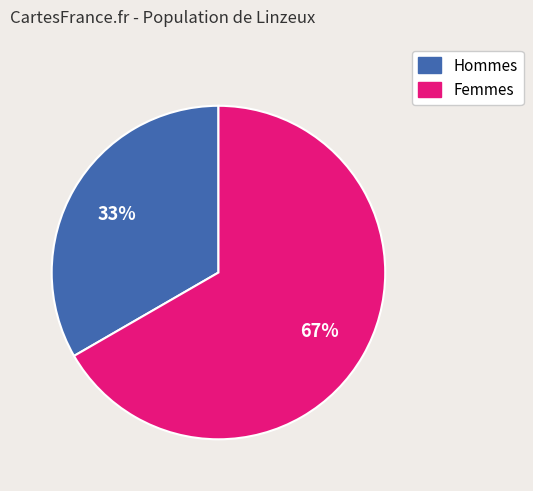

Count the number of slices in the pie.

2